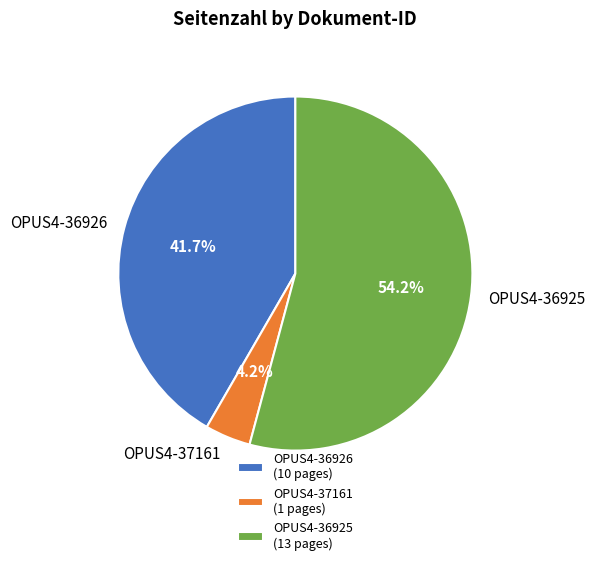

To the nearest percent, what is the average slice percentage?

33%